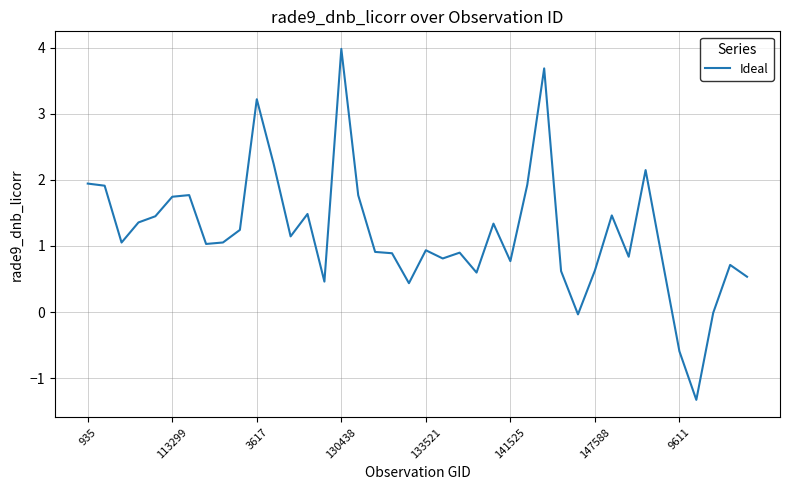

How many lines are shown in the chart?

1